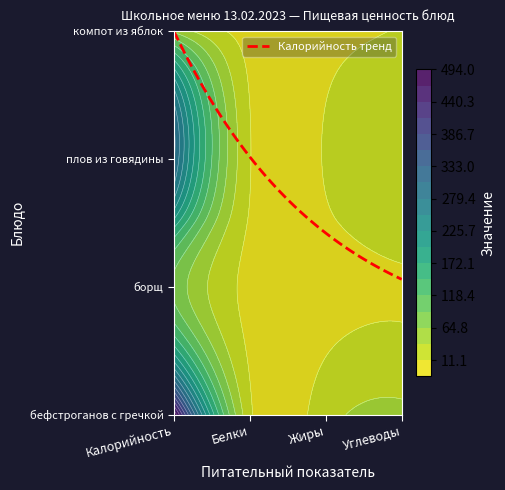

At which label does бефстроганов с гречкой first exceed 110?

Калорийность